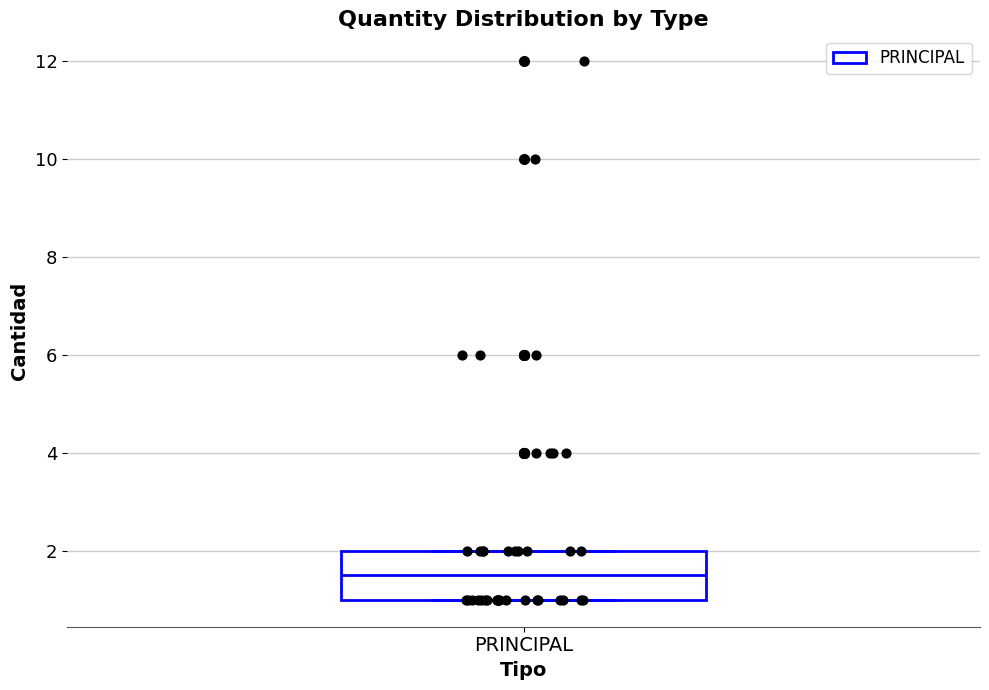

Where is the upper edge of the box for PRINCIPAL on the y-axis? The values are not printed on the chart, so give them approximately, as read against the axis.

2.0